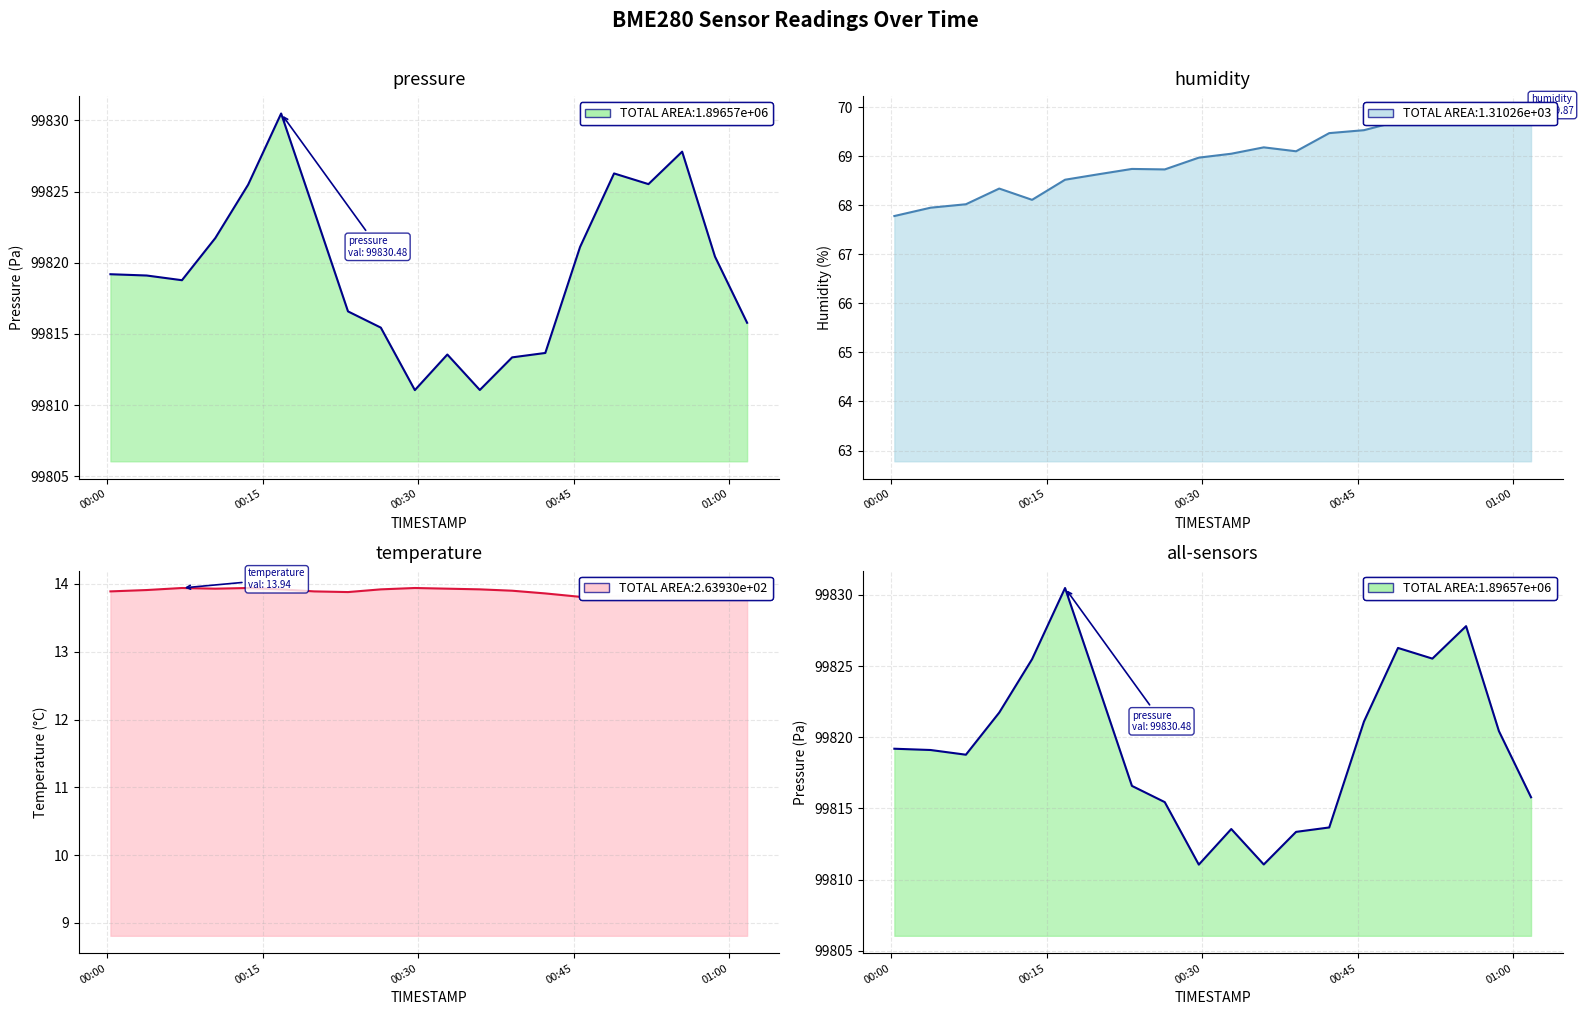

How many data points in humidity are above 69?

10